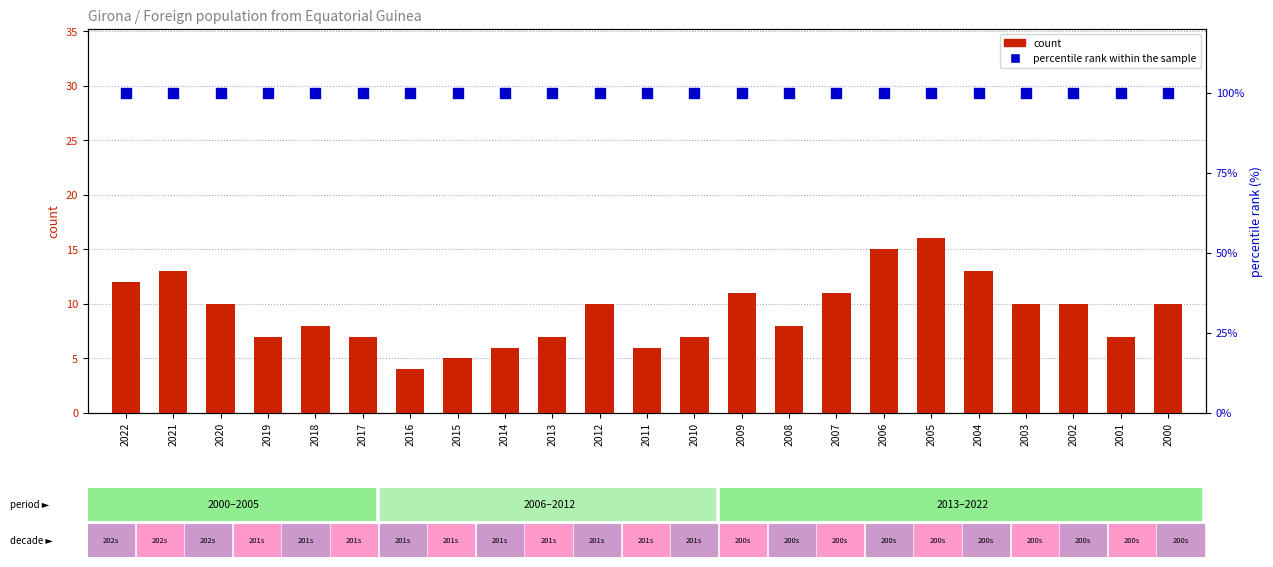

Is the value of percentile rank within the sample at 2008 greater than the value of count at 2011?

Yes